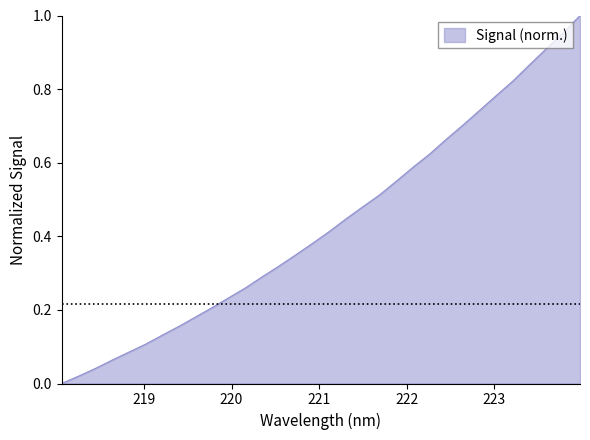

Reading left to right, extract all data points from this chart.

0.0	0.0	0.0	0.1	0.1	0.1	0.1	0.2	0.2	0.2	0.2	0.3	0.3	0.3	0.3	0.4	0.4	0.4	0.5	0.5	0.5	0.6	0.6	0.7	0.7	0.7	0.8	0.8	0.9	0.9	1.0	1.0